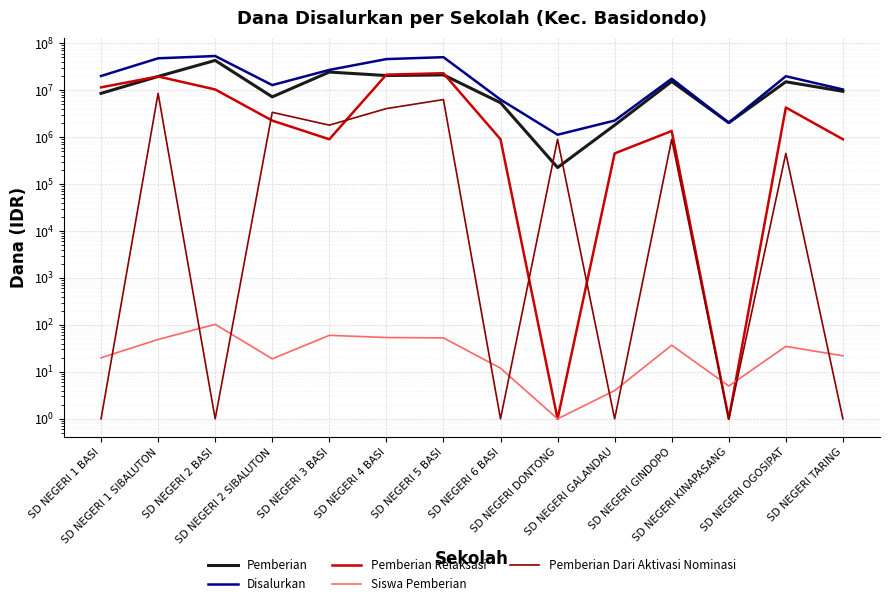

How many lines are shown in the chart?

5